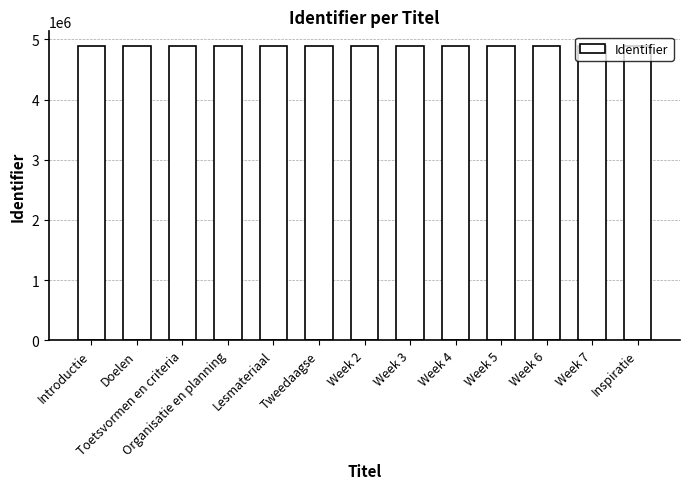

What is the ratio of the value at Week 4 to the value at Week 2?

1.0